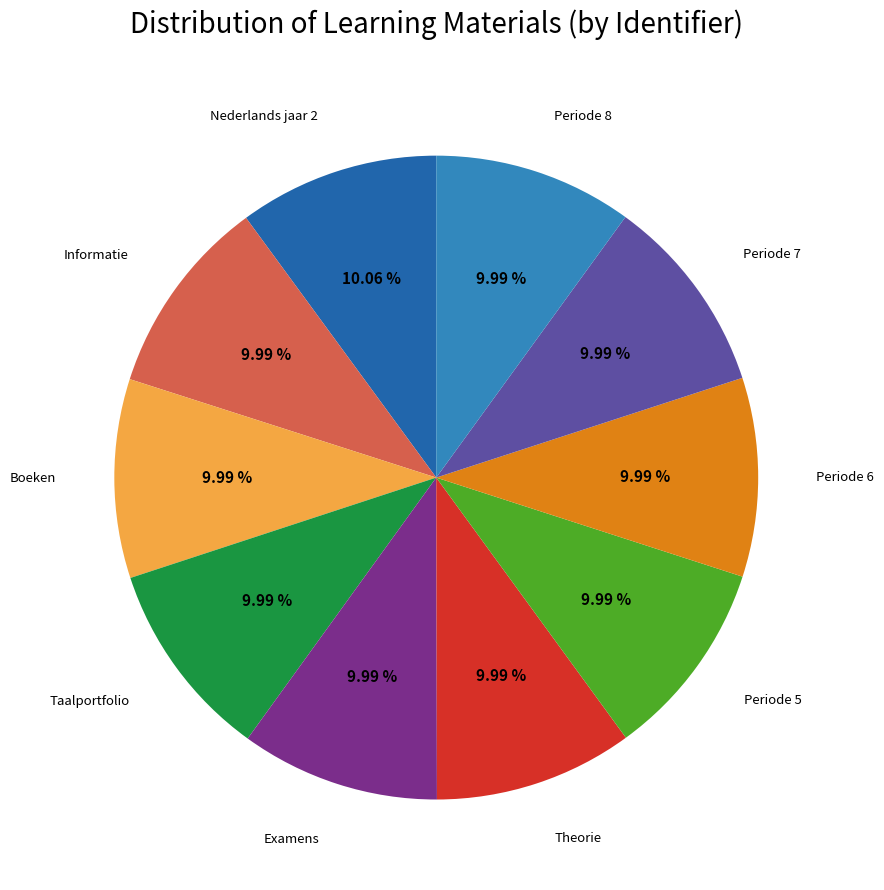

Does any single category account for the majority?

No